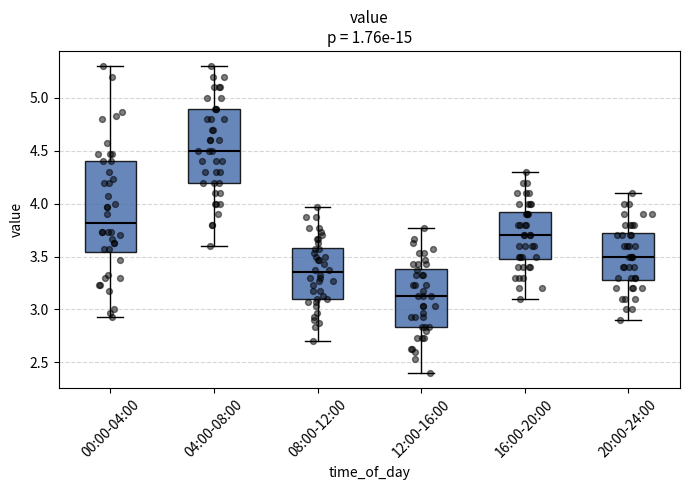

Where is the lower edge of the box for 12:00-16:00 on the y-axis? The values are not printed on the chart, so give them approximately, as read against the axis.

2.85